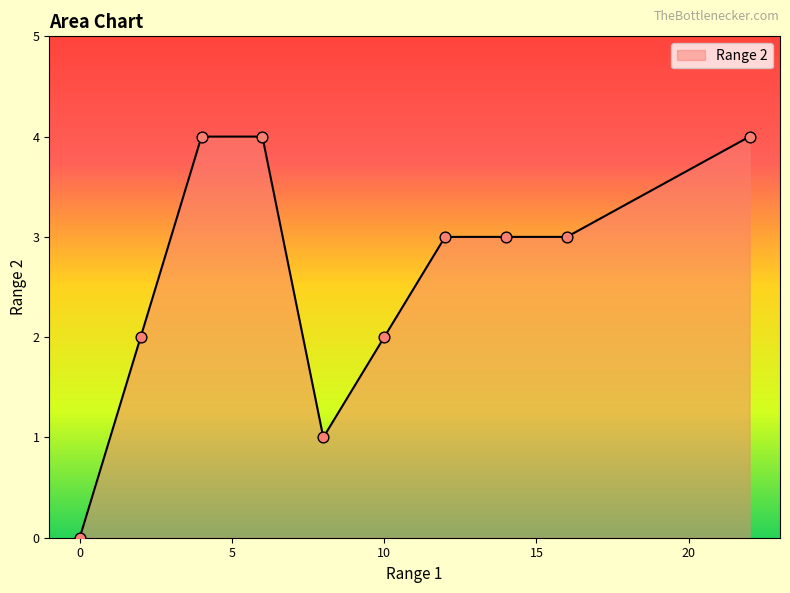

What is the greatest value displayed?

4